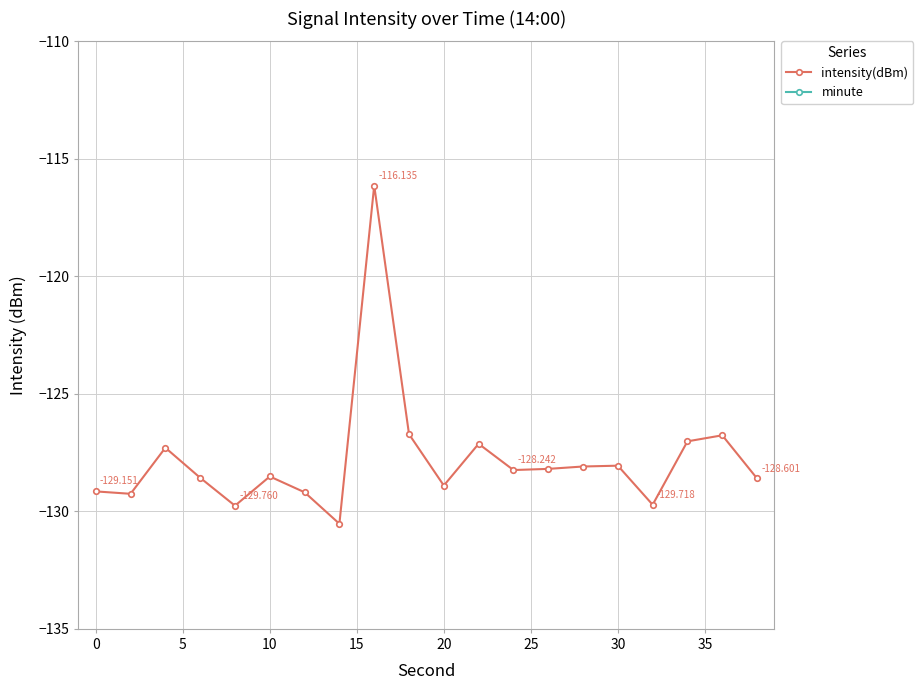

True or false: intensity(dBm) has more than 2 points higher than both neighbors.

True